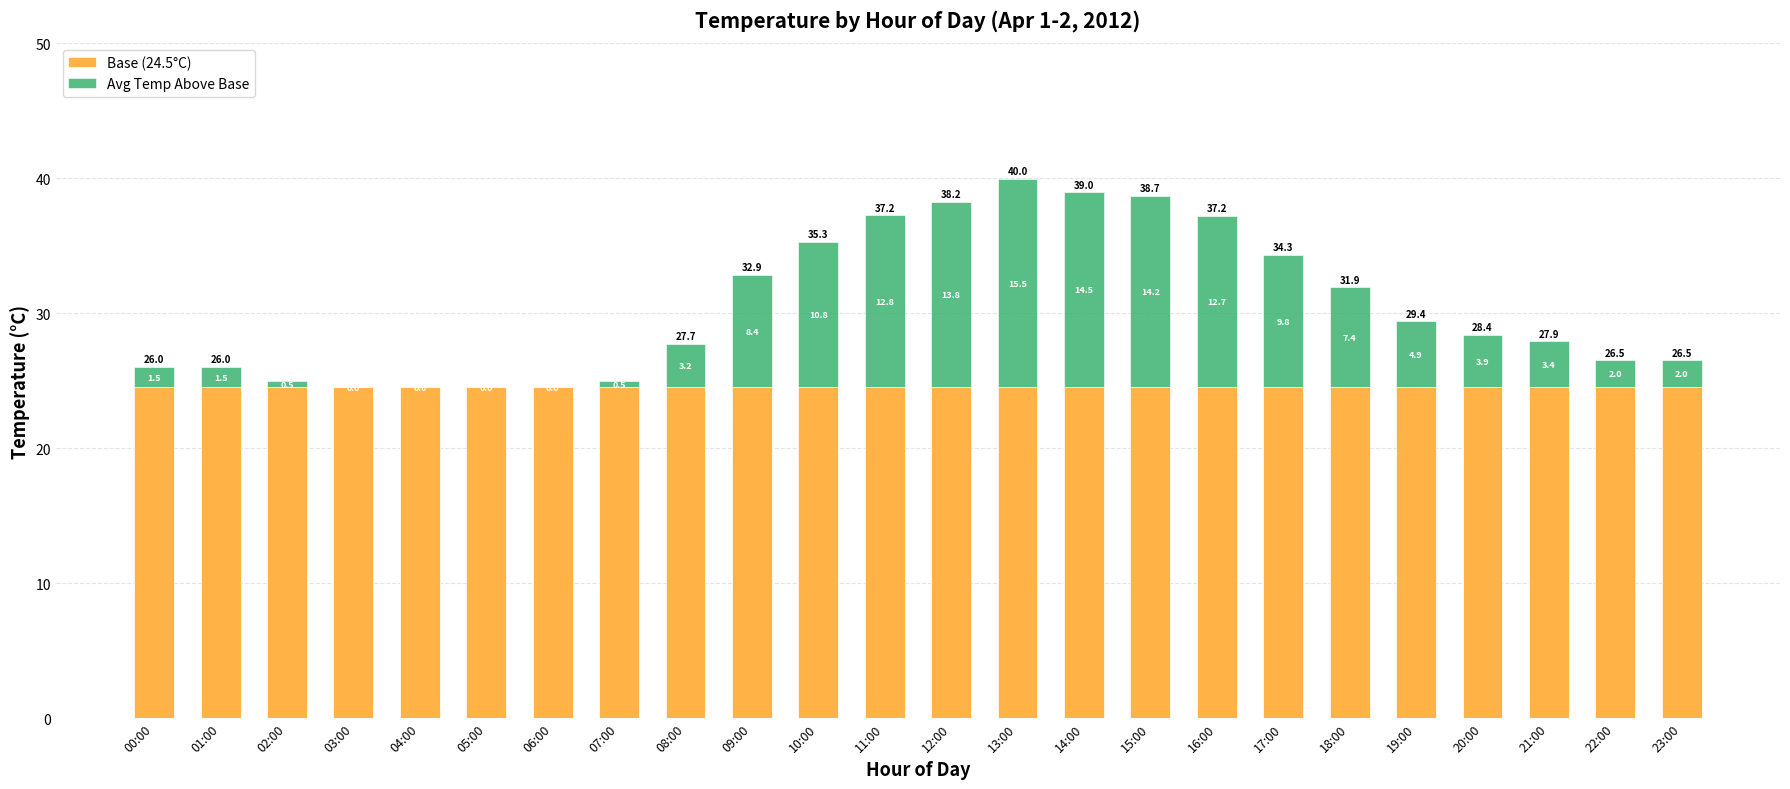

What is the sum of all Base (24.5°C) values?

588.0